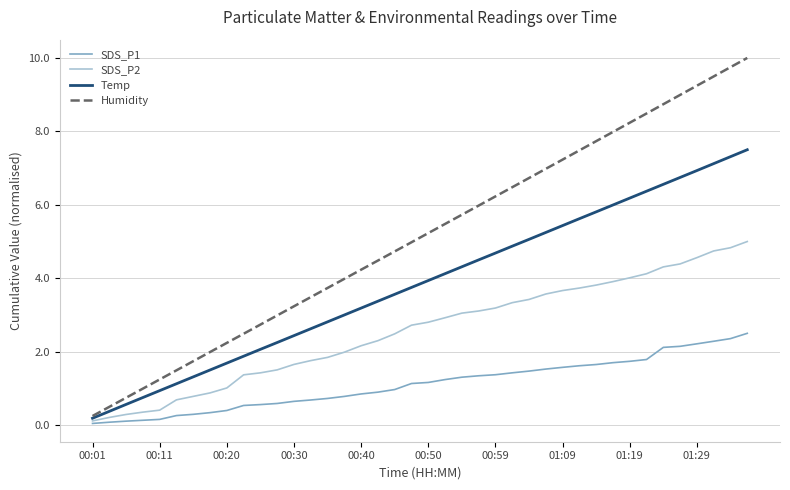

What are all the series names shown in the legend?

SDS_P1, SDS_P2, Temp, Humidity